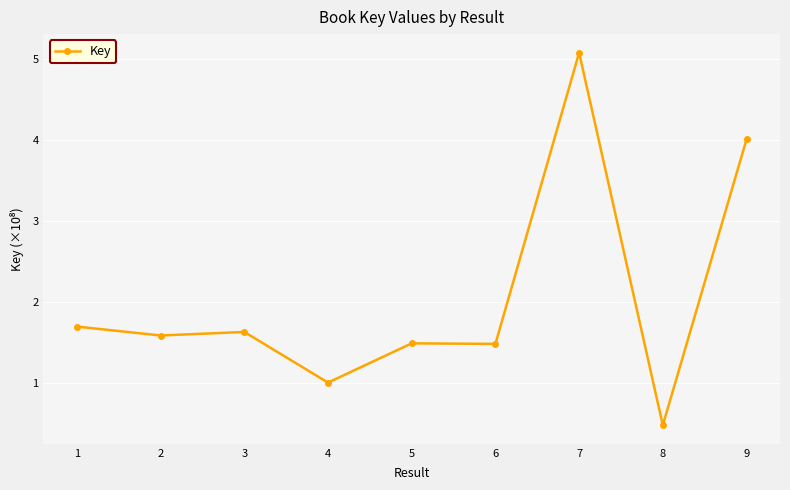

How many data points does each series have?

9